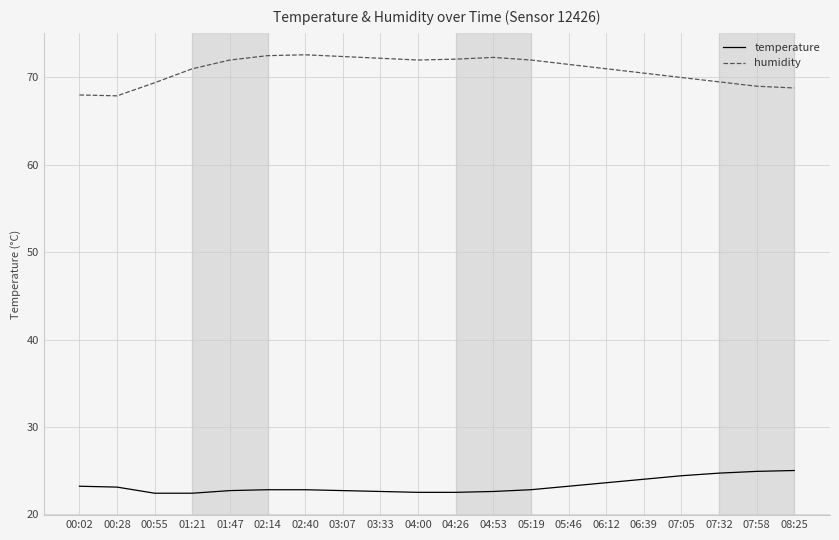

True or false: humidity and temperature intersect in this chart.

False